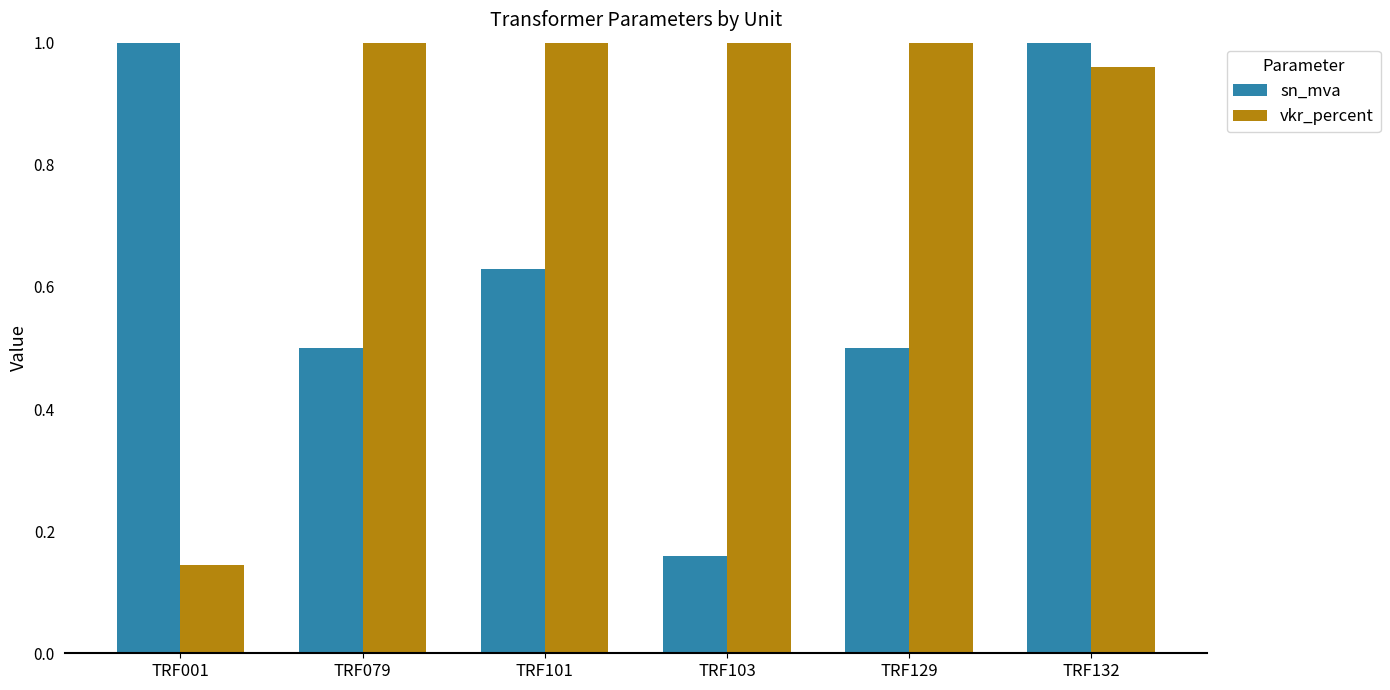

What is the sum of the vkr_percent values at TRF129 and TRF079?

2.4